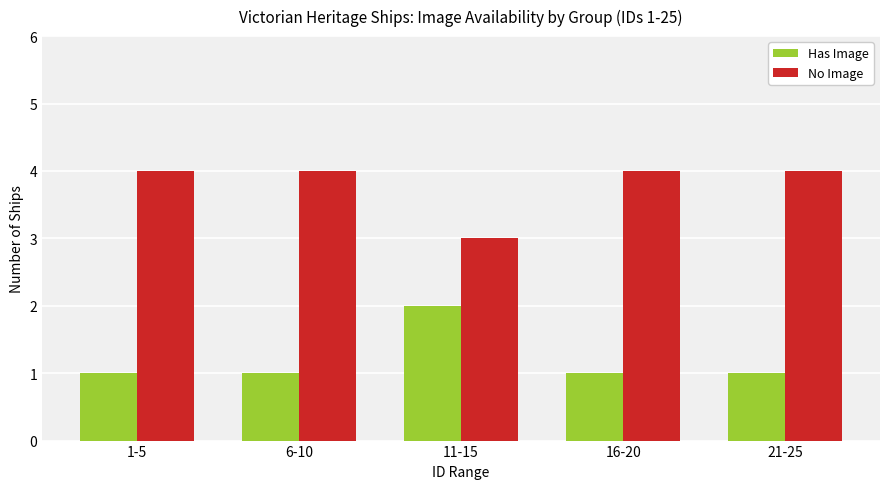

Read the Has Image value at 16-20.

1